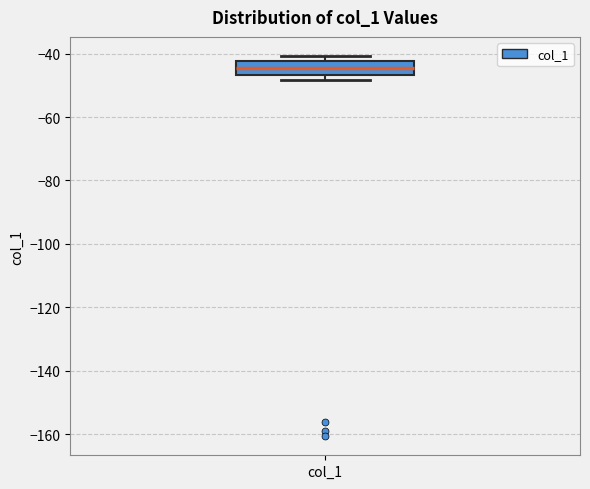

Where is the lower edge of the box for col_1 on the y-axis? The values are not printed on the chart, so give them approximately, as read against the axis.

-46